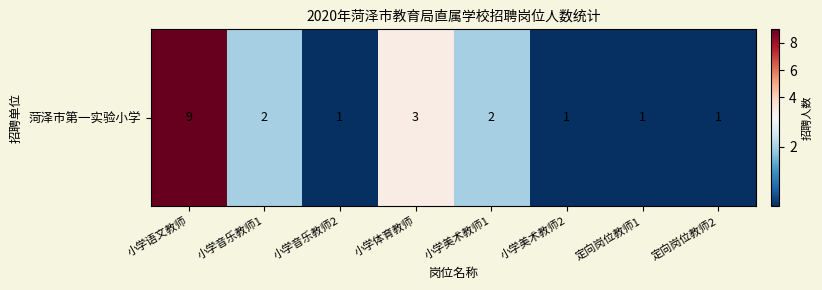

What is the ratio of the value at 小学体育教师 to the value at 小学美术教师2?

3.0